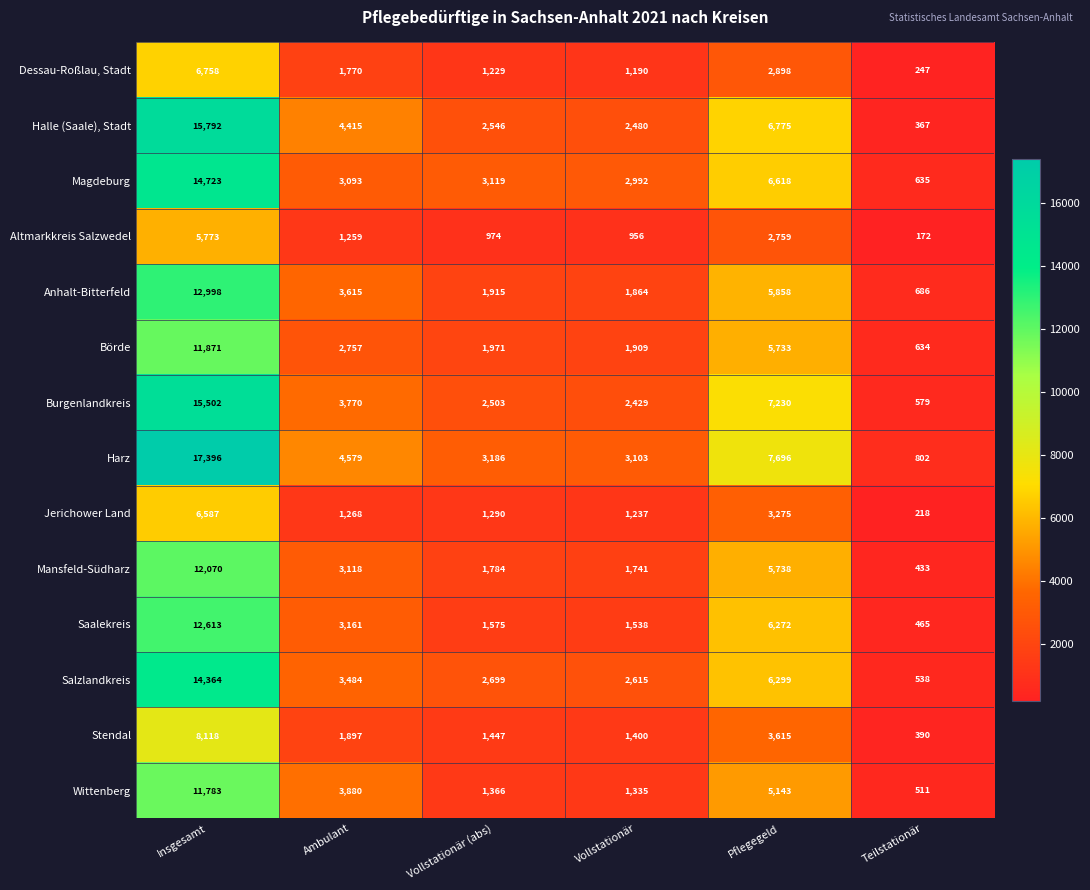

What is the smallest value displayed?

172